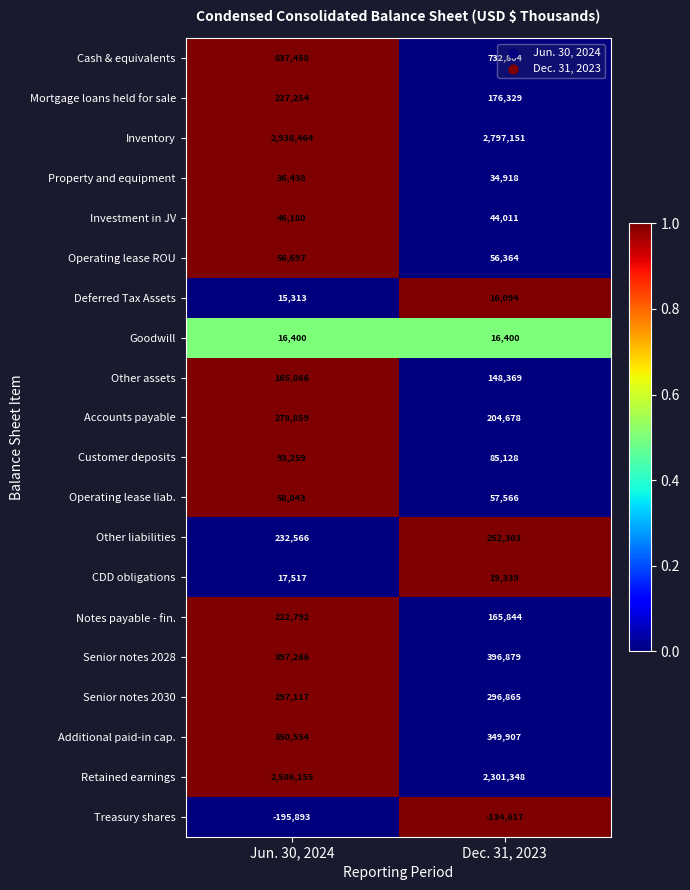

Read the Mortgage loans held for sale value at Dec. 31, 2023, to the nearest 10.

176330